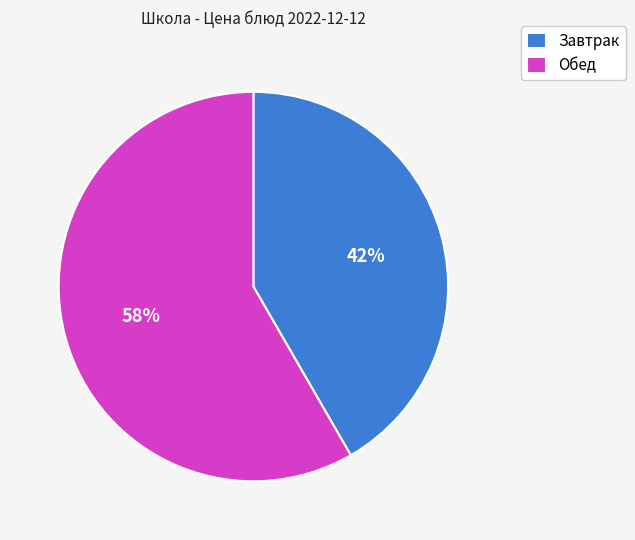

Rank the categories by value from lowest to highest.

Завтрак, Обед